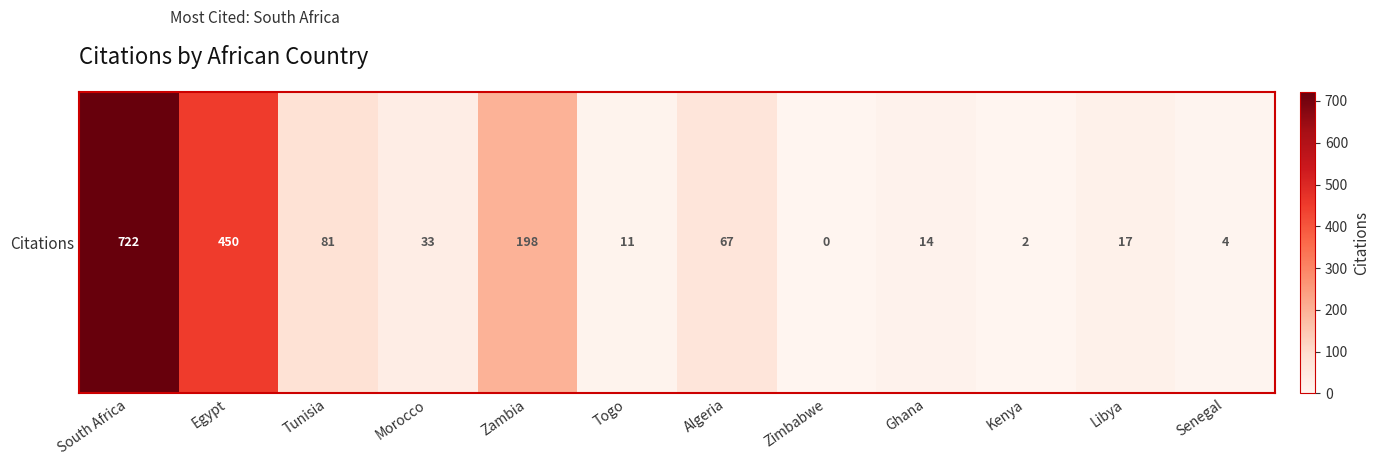

What is the maximum value shown in the chart?

722